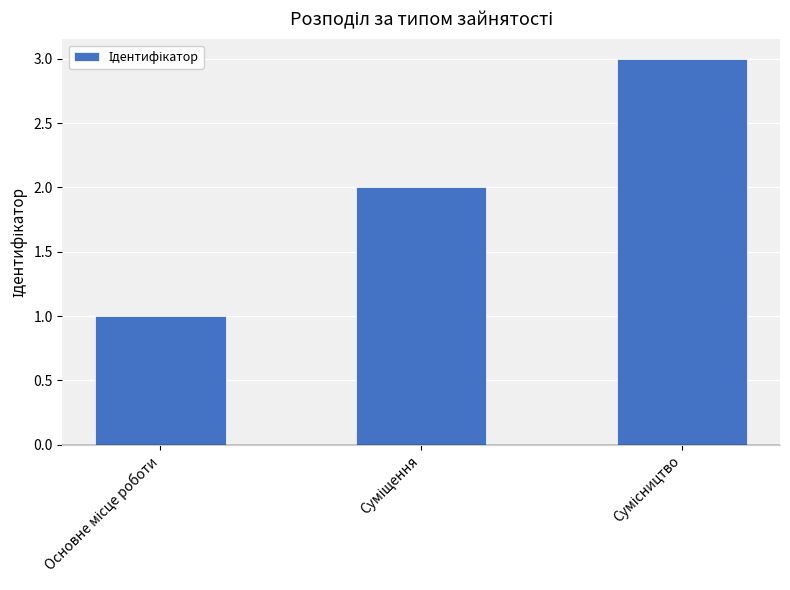

What is the value of the 2nd bar from the left?

2